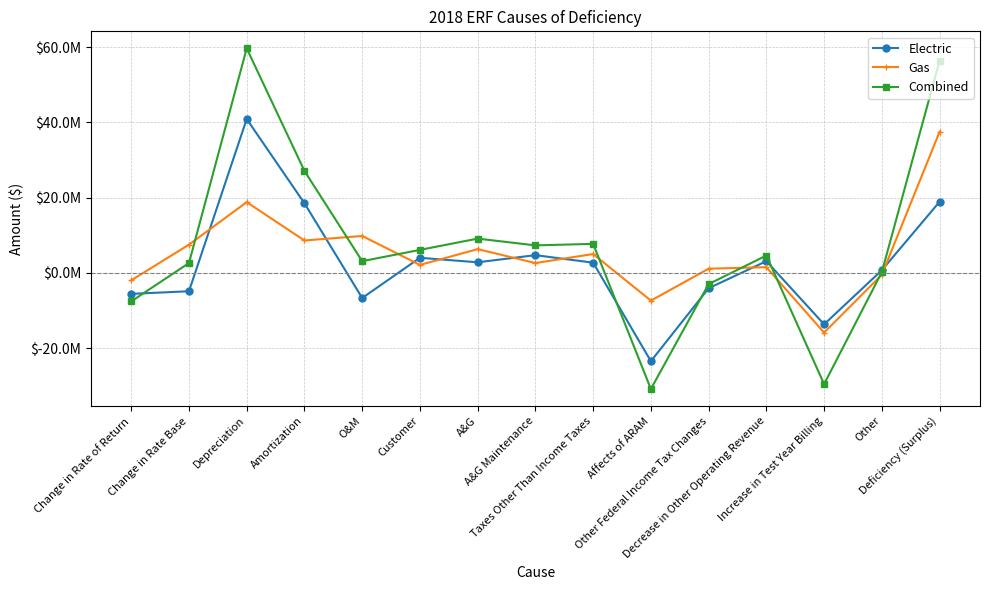

What is the label of the 7th point from the right?

Taxes Other Than Income Taxes